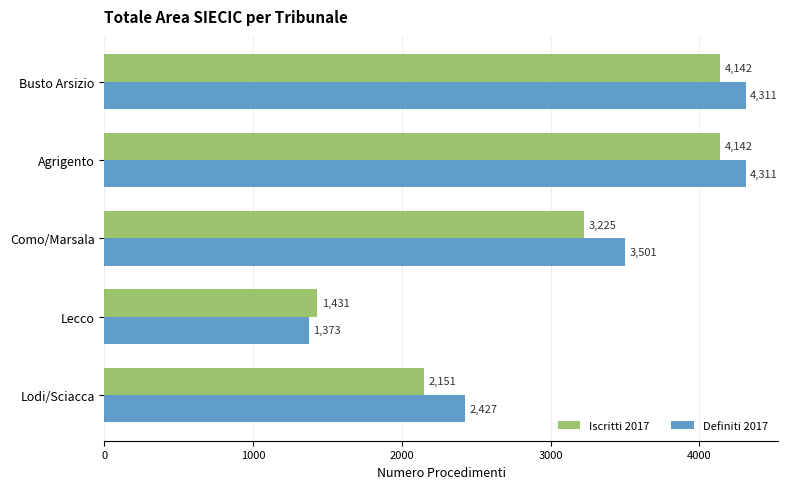

What is the difference between the Definiti 2017 values at Como/Marsala and Agrigento?

810